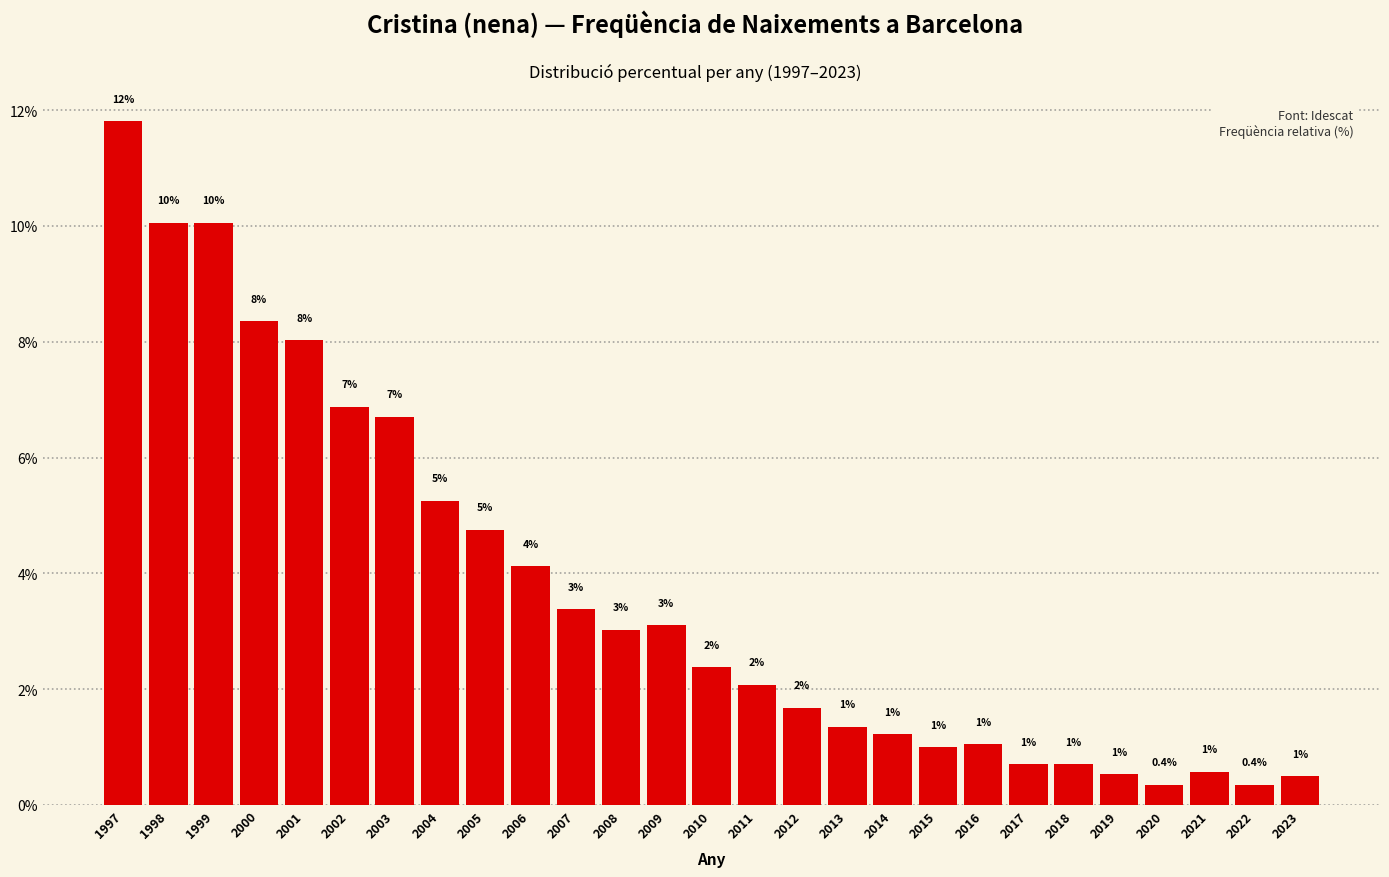

True or false: the data shows 0.7 at 2018.

True